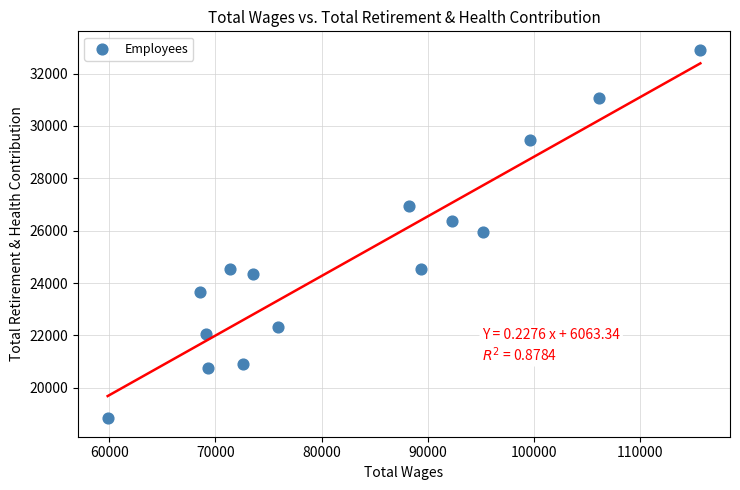

What is the range of Y values (max minus min)?

14078